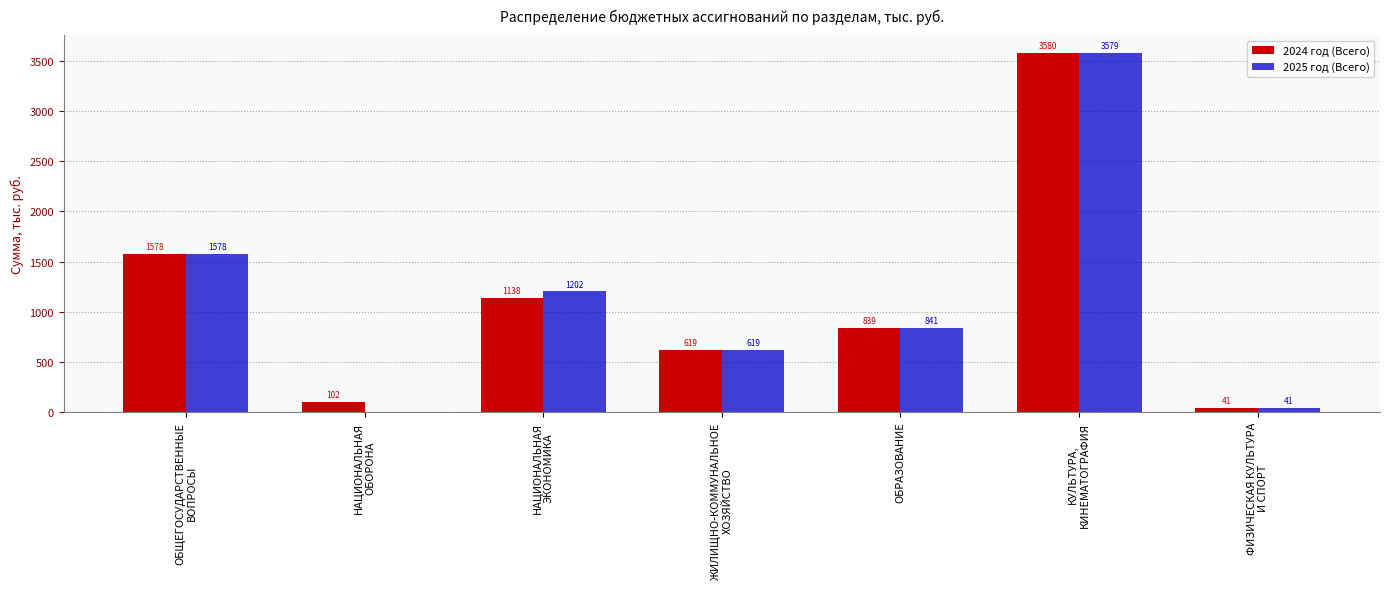

Which series has the largest total across all categories?

2024 год (Всего)